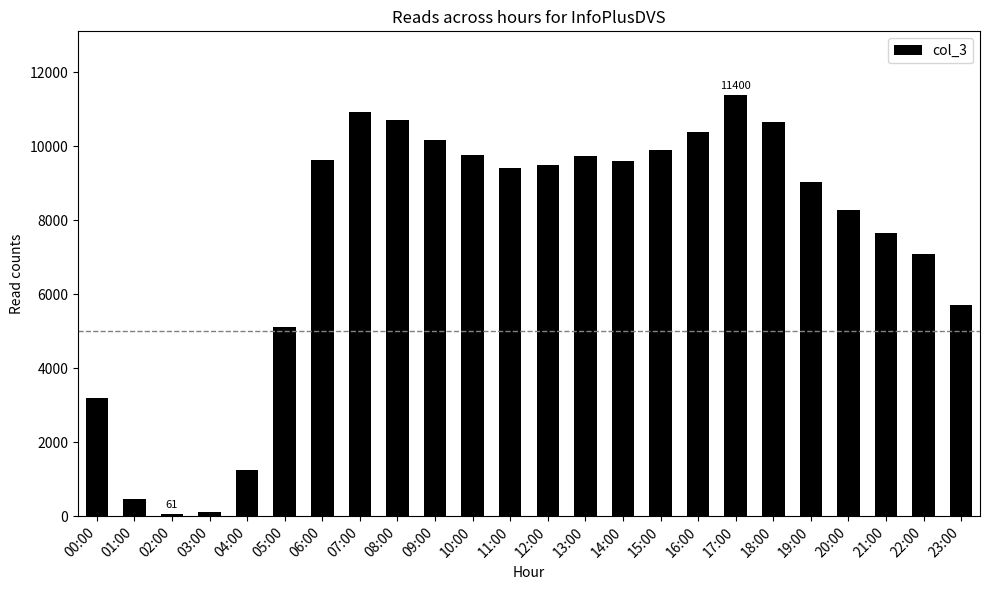

Count the number of data series in this chart.

1